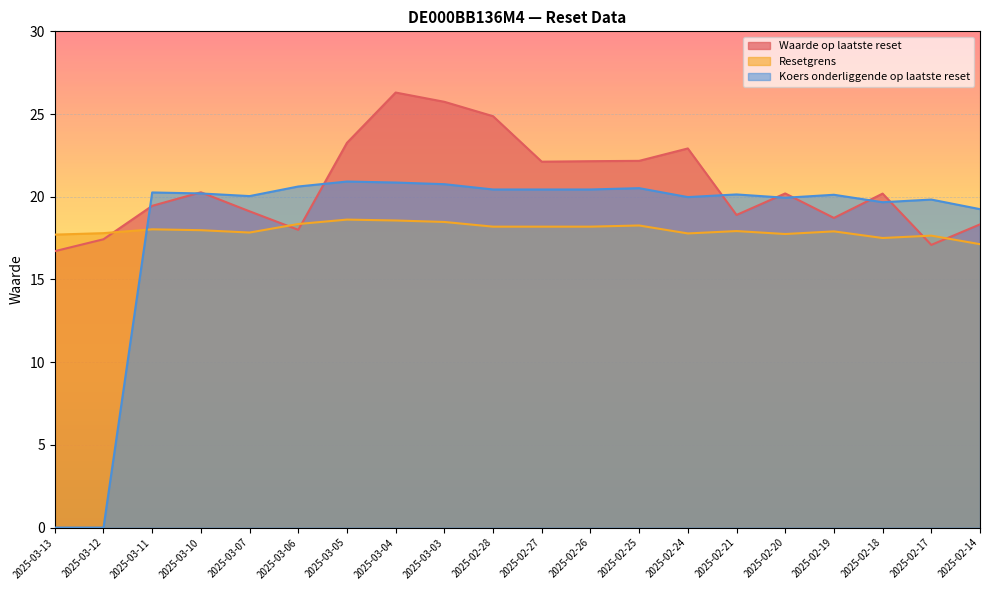

At how many categories does at least one series exceed 21?

8